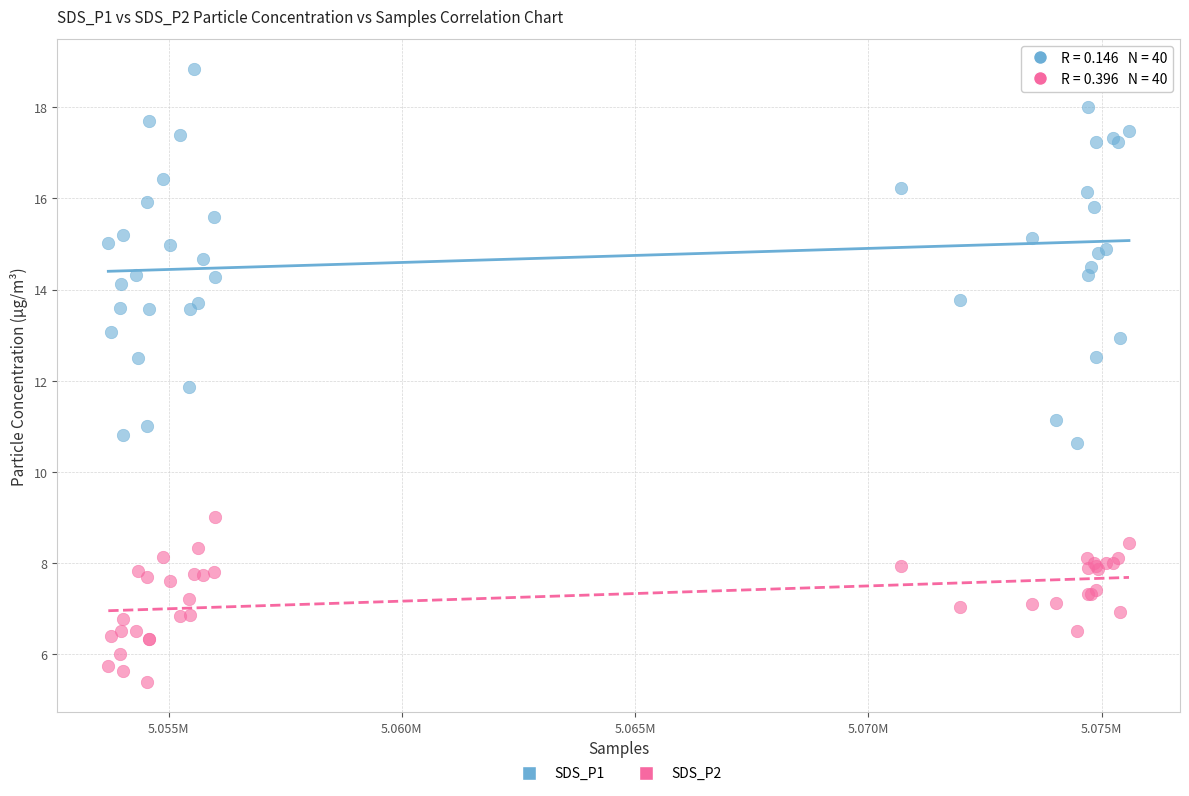

What are all the series names shown in the legend?

SDS_P1, SDS_P2